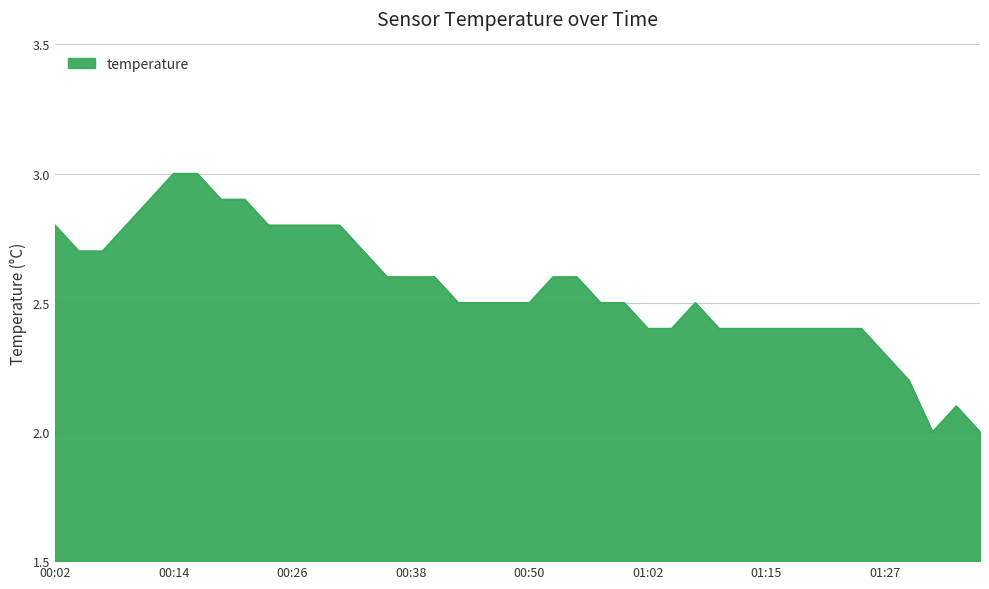

How many lines are shown in the chart?

1